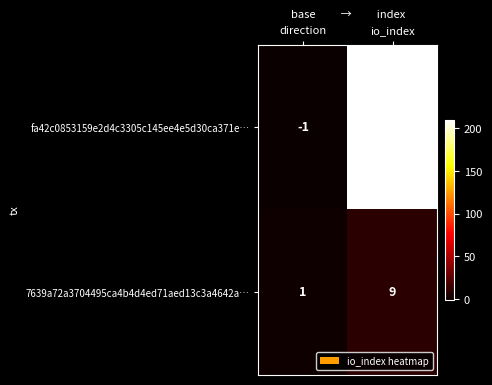

Which series changed the most between direction and io_index?

fa42c0853159e2d4c3305c145ee4e5d30ca371e…